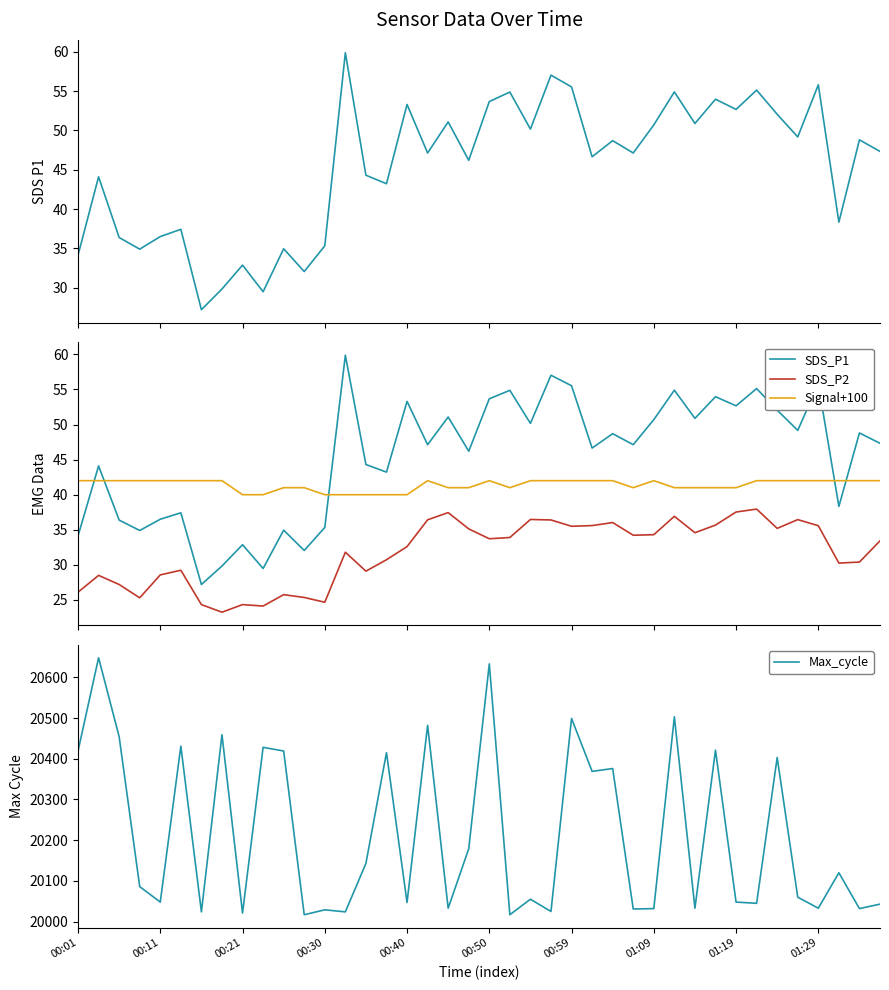

What are all the series names shown in the legend?

SDS_P1, SDS_P2, Signal+100, Max_cycle